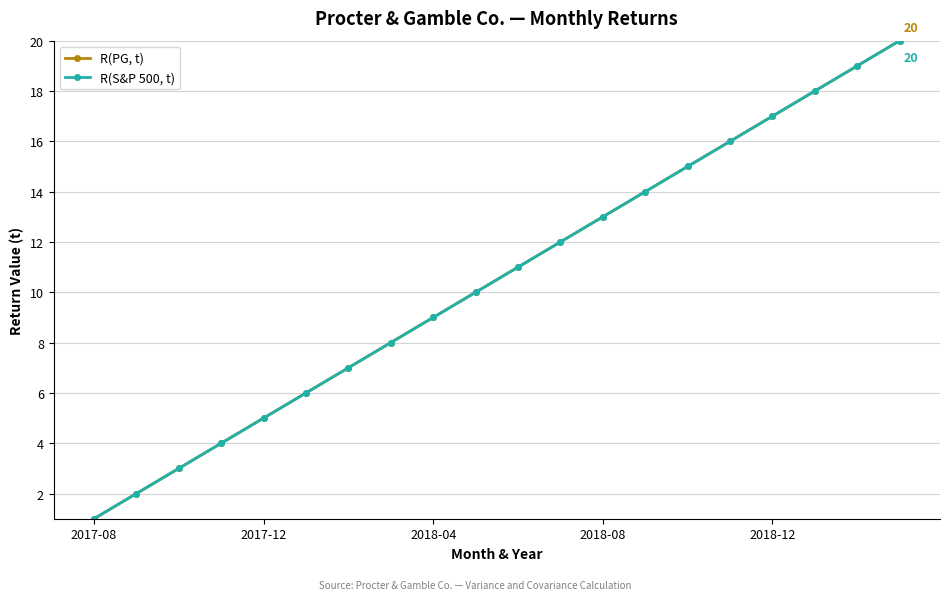

Does the chart have visible grid lines?

Yes